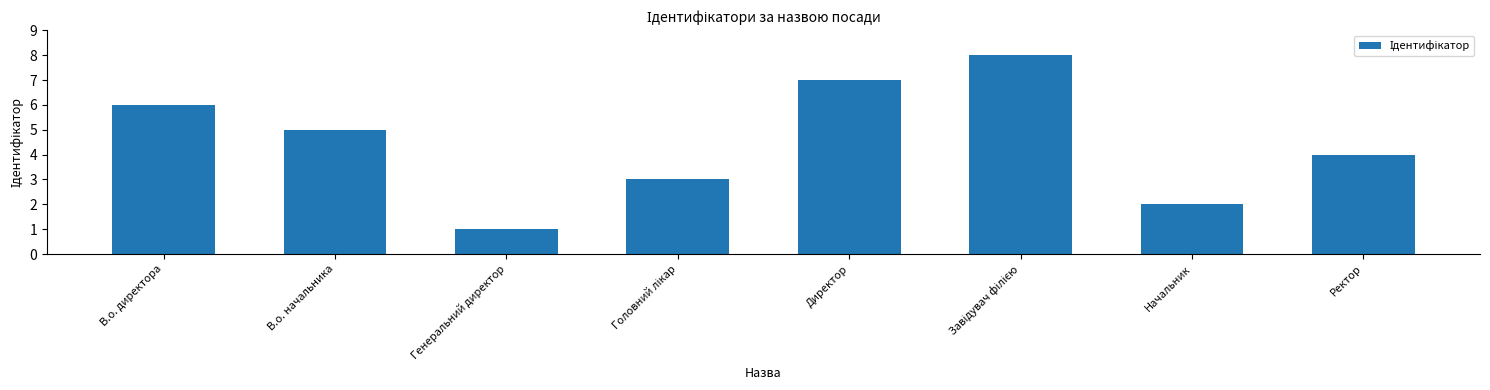

What is the greatest value displayed?

8